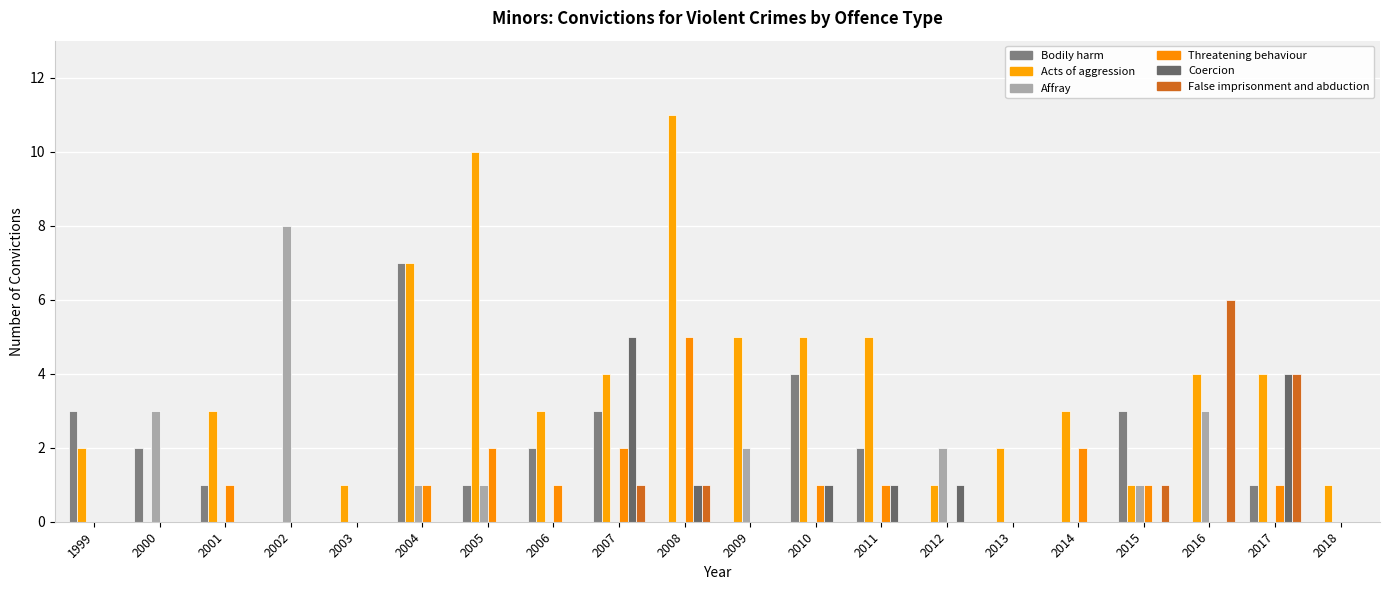

What is the value of the Bodily harm bar at the 3rd from the left?

1